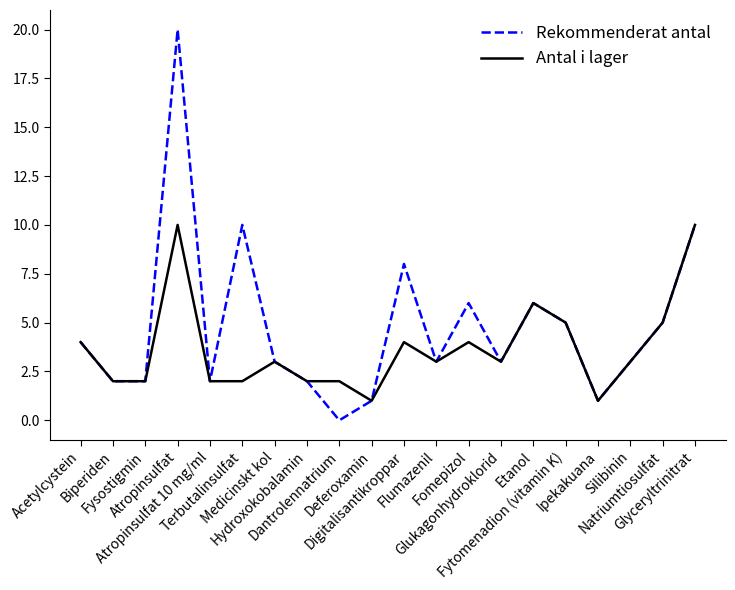

Rank the series by their maximum value, from highest to lowest.

Rekommenderat antal, Antal i lager